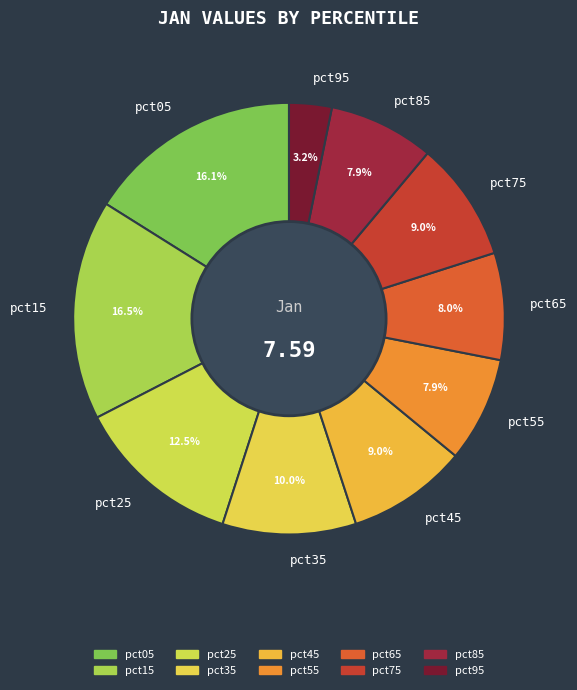

Between pct05 and pct55, which is larger?

pct05